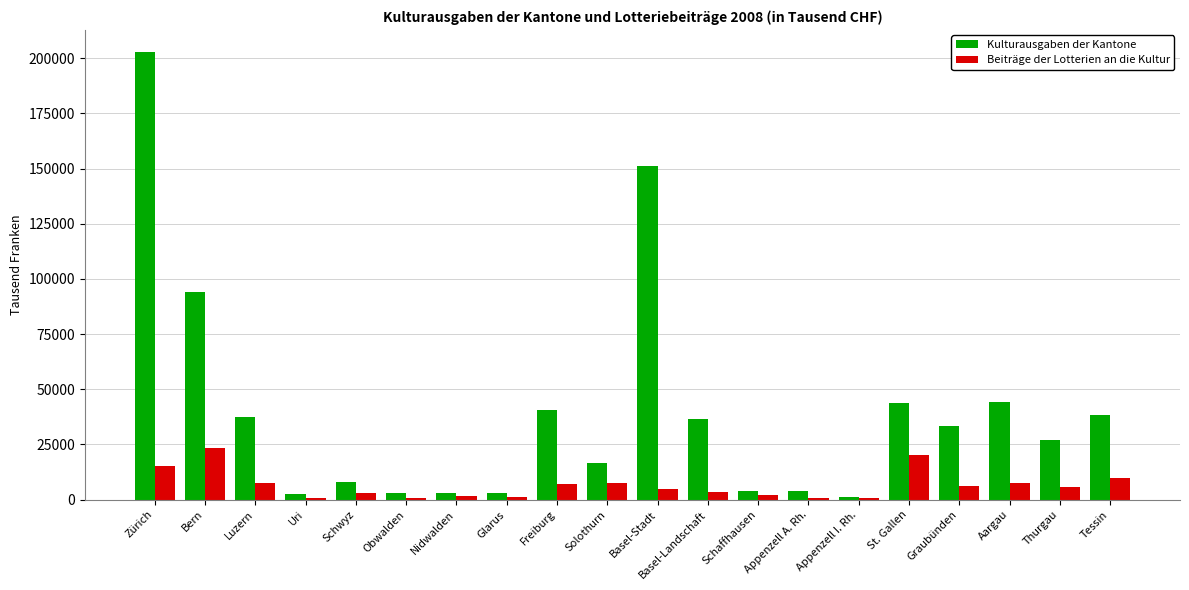

Does the chart contain stacked bars?

No